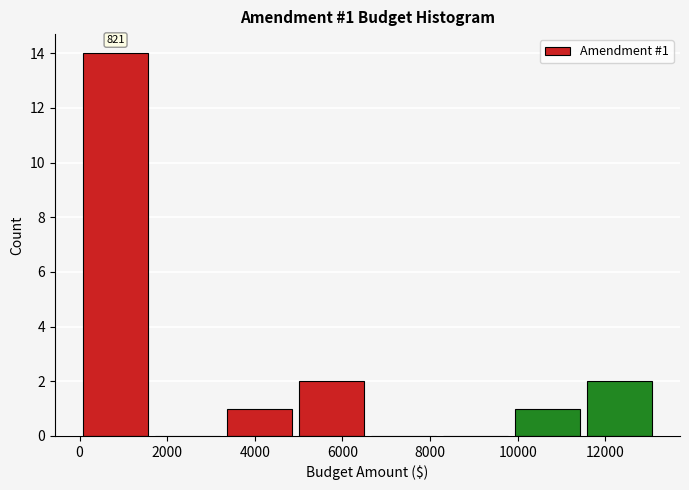

Which range on the x-axis has the tallest bar?

0 to 1600